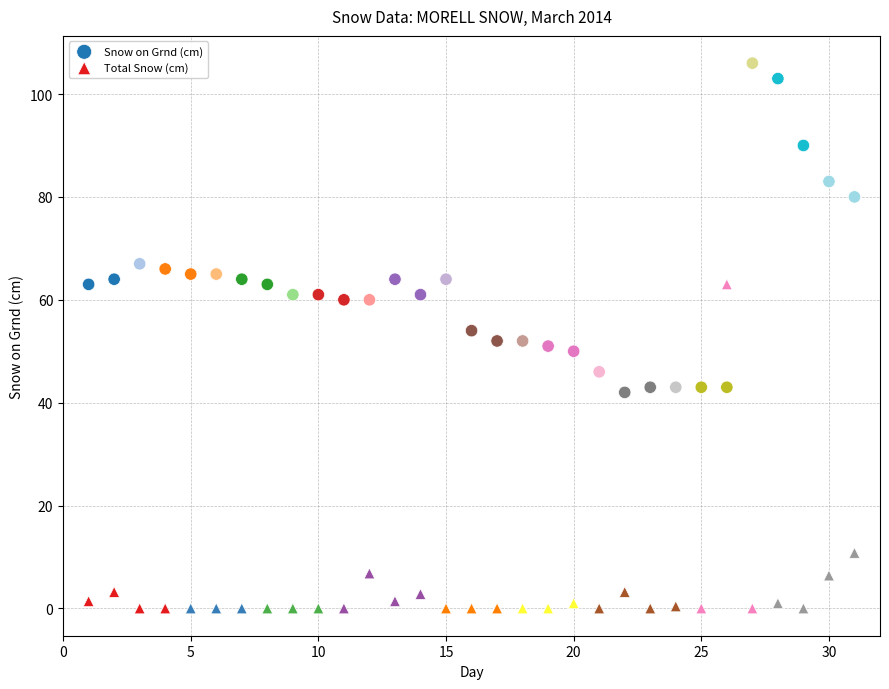

Across all data points, what is the range of X values (max minus min)?

30.0